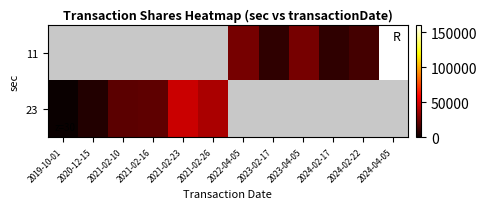

Rank the series by their average value, from lowest to highest.

11, 23